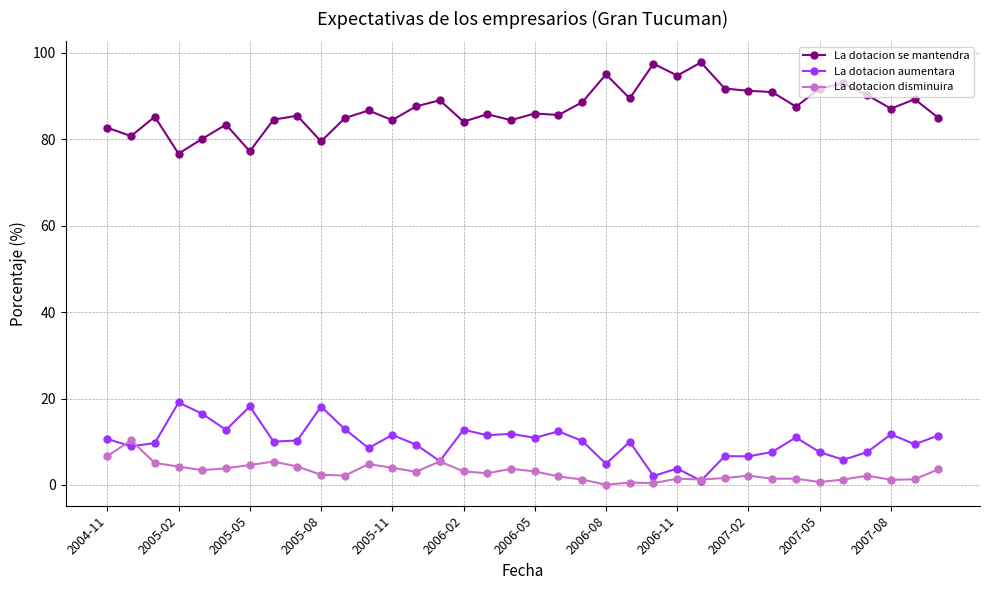

True or false: La dotacion aumentara and La dotacion se mantendra intersect in this chart.

False